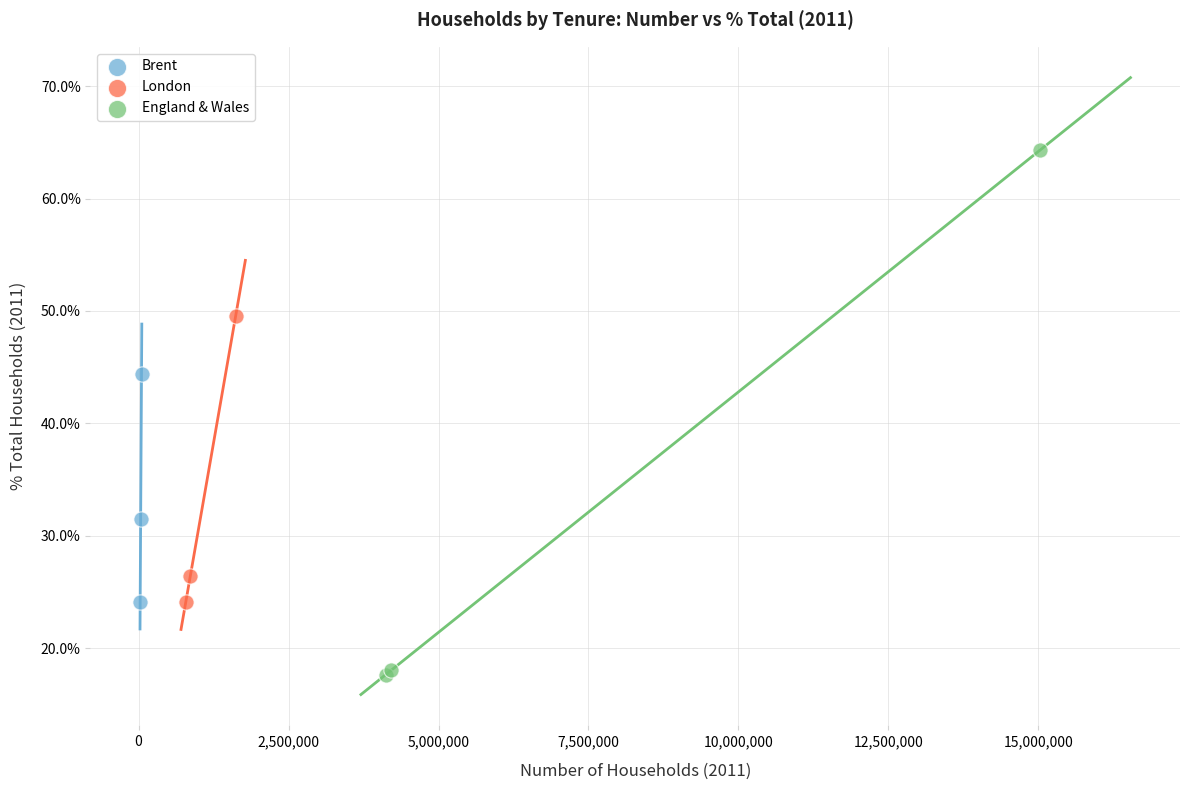

Which series reaches the minimum Y coordinate?

England & Wales